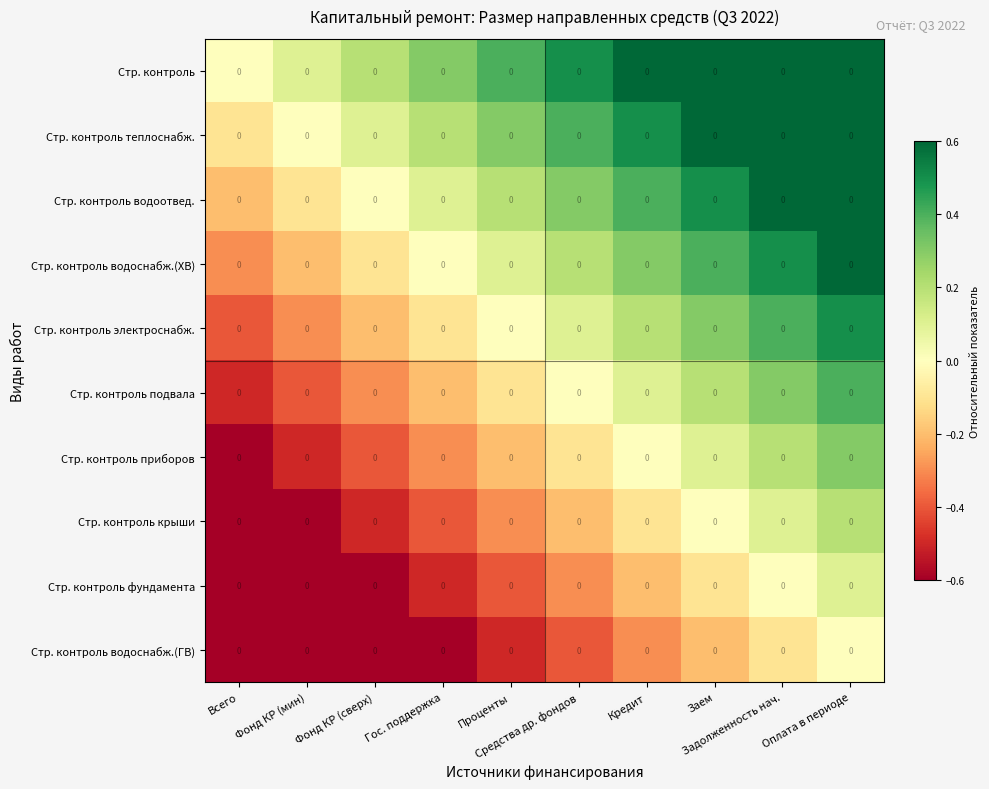

Count the number of categories in the chart.

10